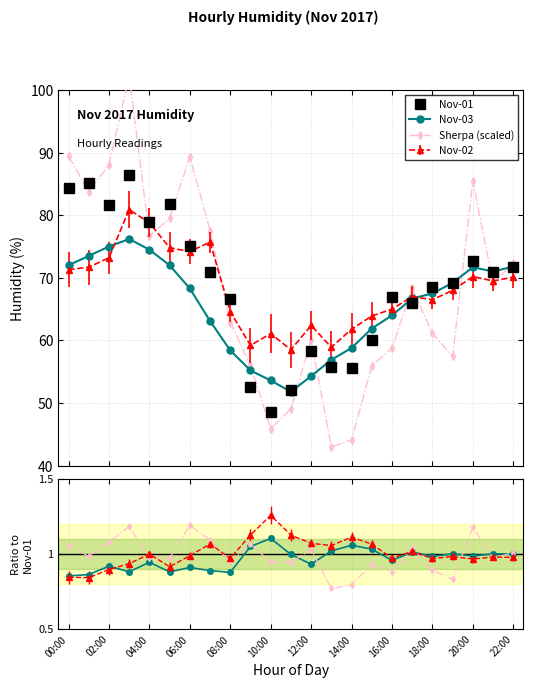

What is the greatest value displayed?

102.3